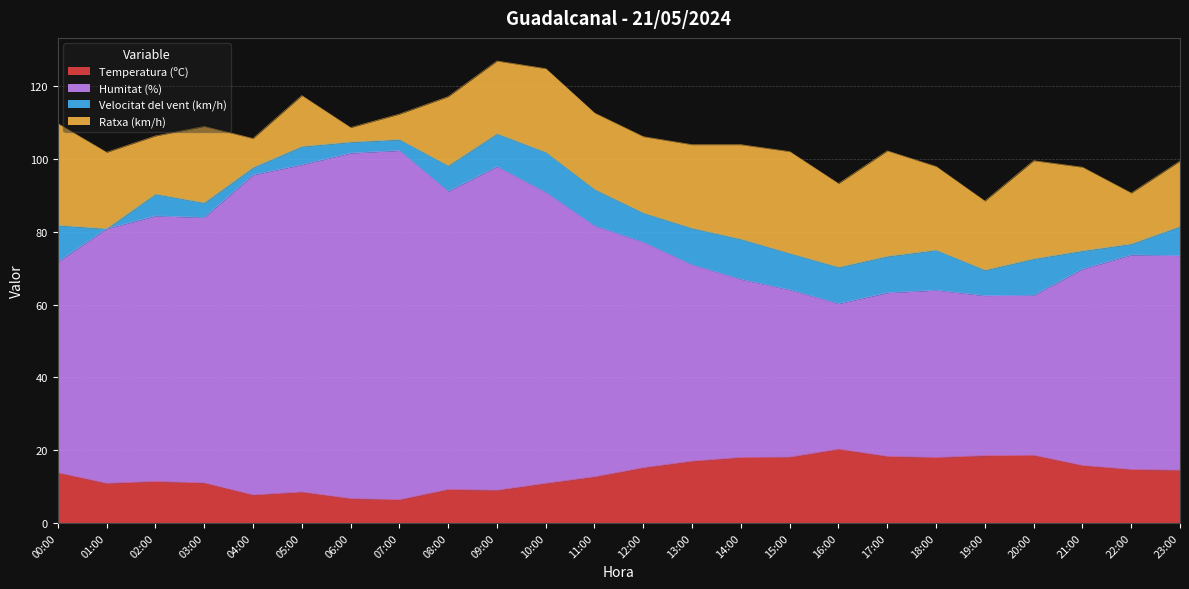

True or false: Humitat (%) and Temperatura (ºC) cross at least once.

False